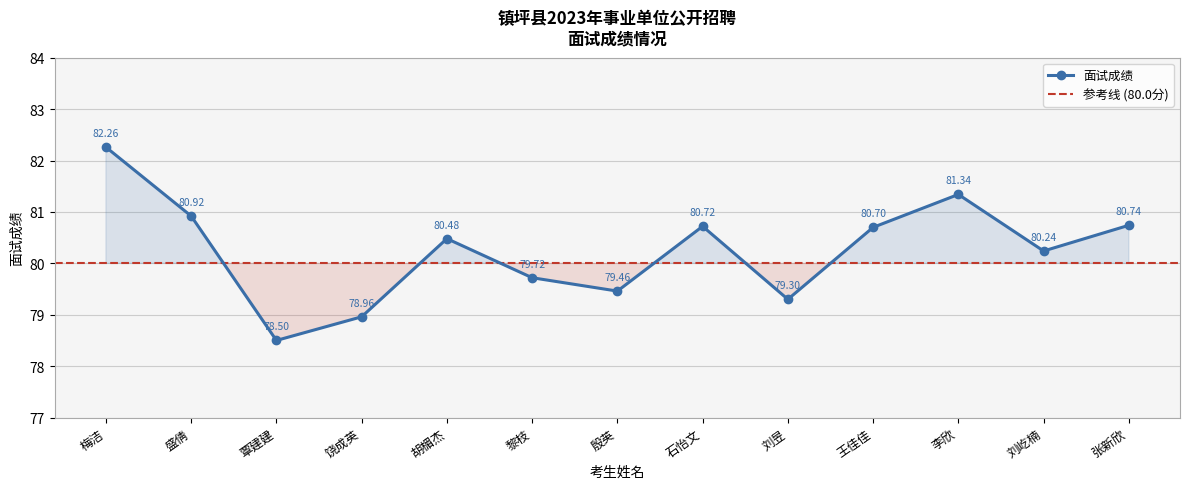

Where is the first local minimum?

覃建建